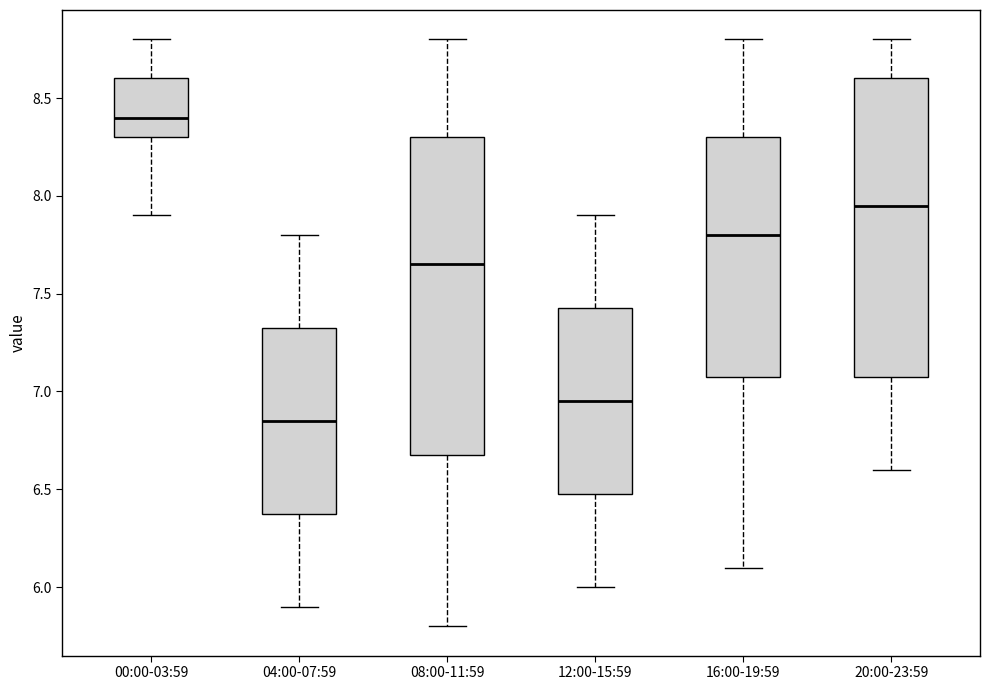

Where does the median line of the box for 00:00-03:59 sit on the y-axis? The values are not printed on the chart, so give them approximately, as read against the axis.

8.40